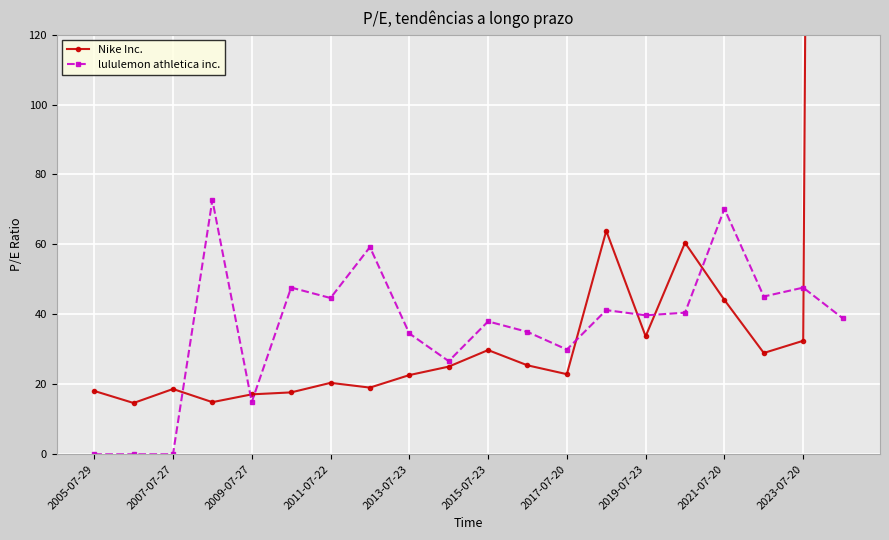

The value of lululemon athletica inc. at 2009-07-27 is 14.9. True or false?

True